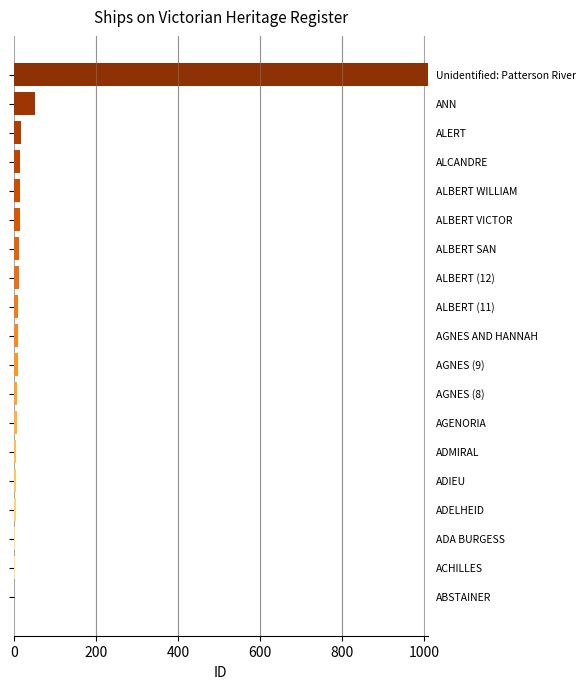

What is the greatest value displayed?

1009